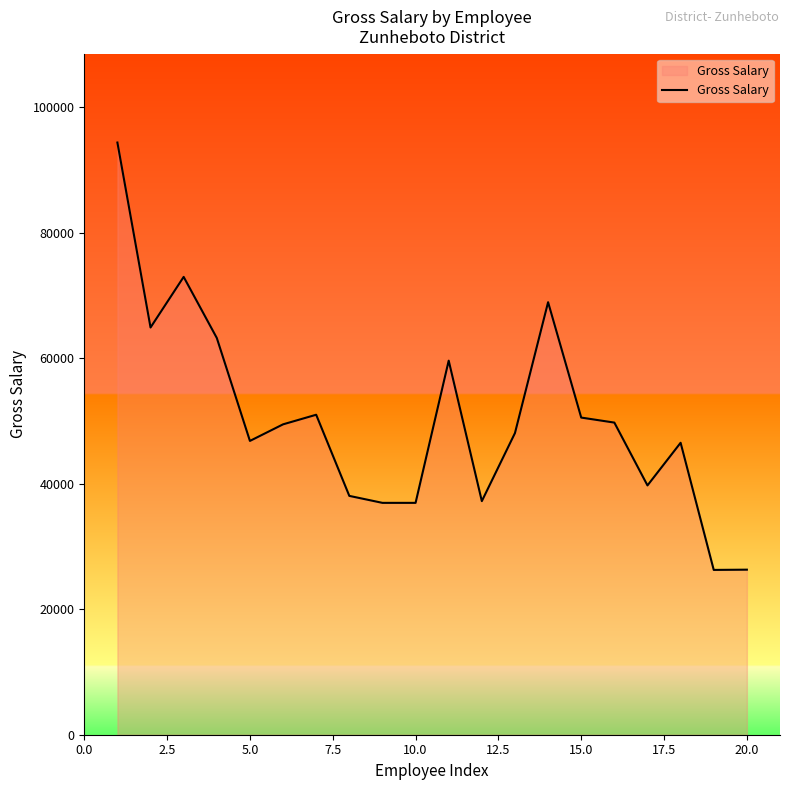

What is the difference between the maximum and minimum values?

68090